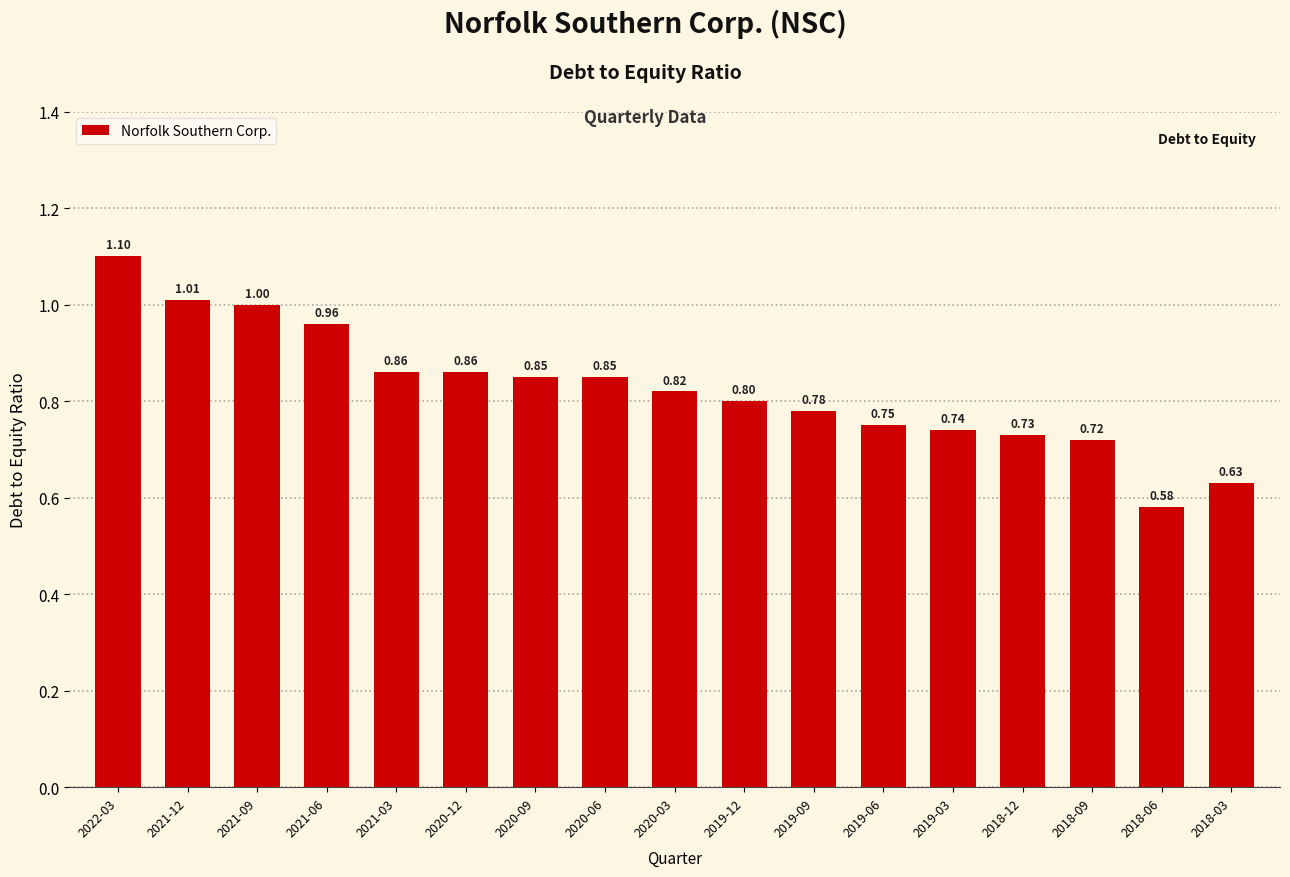

True or false: the data shows 0.8 at 2019-06.

True